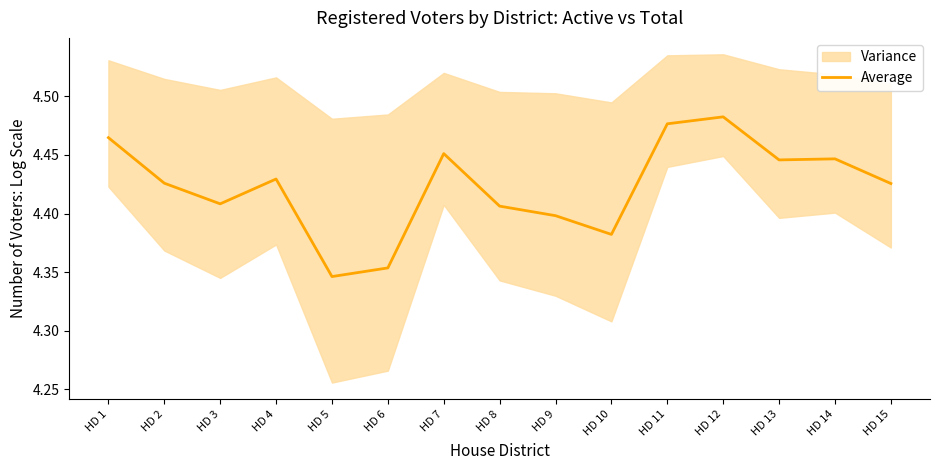

What is the average value?

4.4